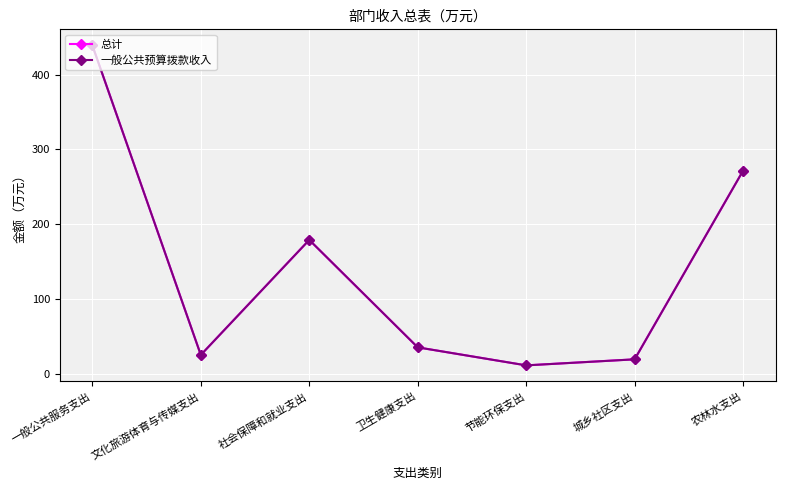

Is this an area chart (filled region under the line)?

No